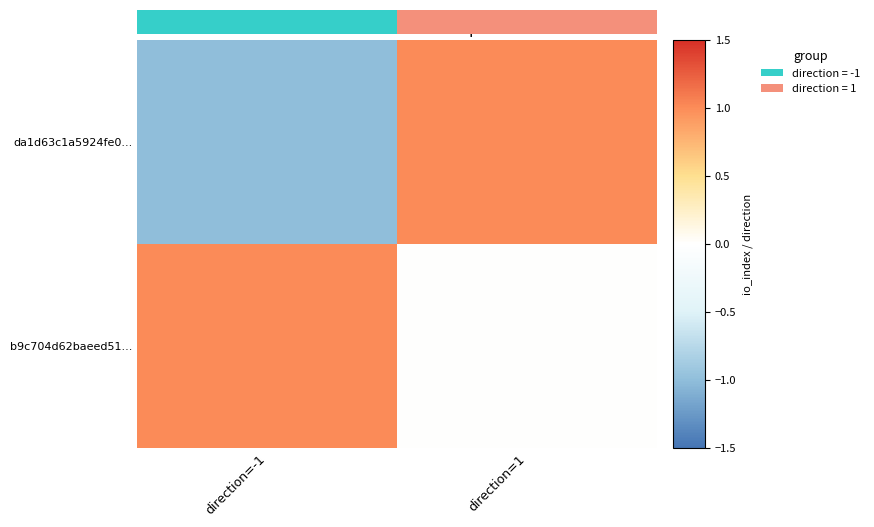

At which category is the sum across all series the highest?

direction=1